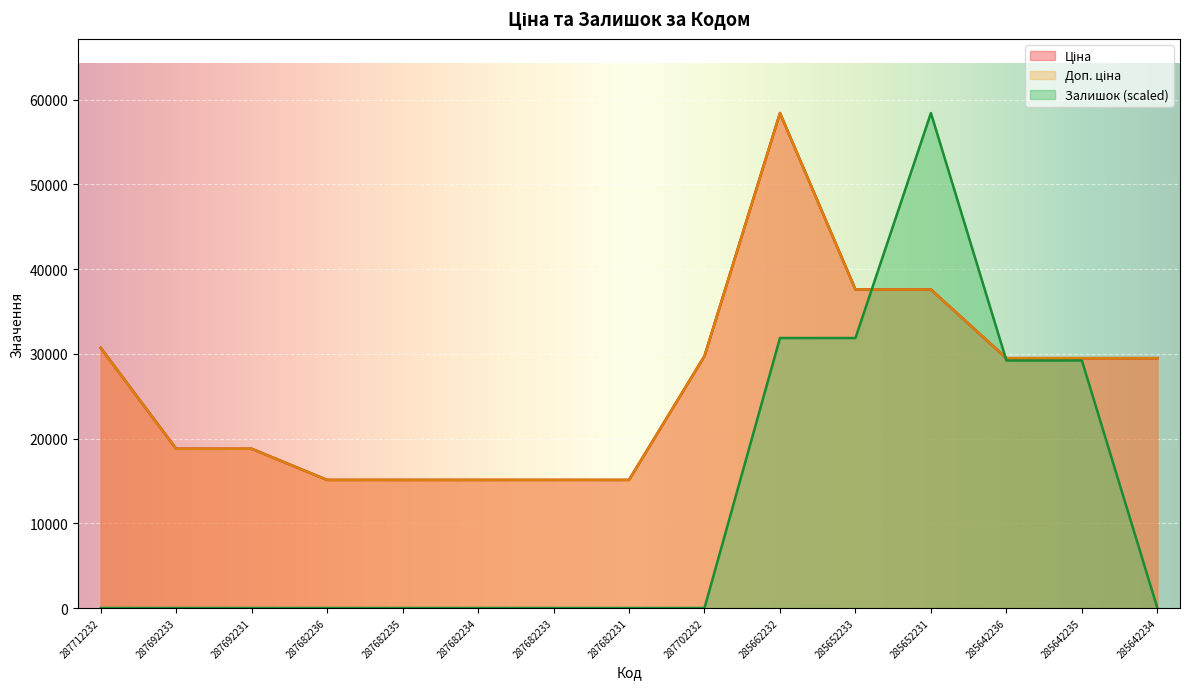

What is the difference between the Залишок values at 285652233 and 287682236?

31869.0